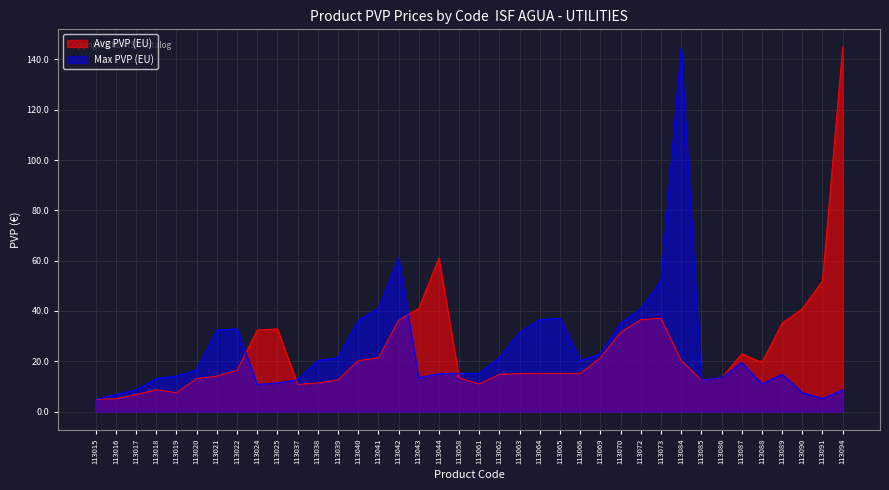

Read the Avg PVP (EU) value at 113069.

21.4